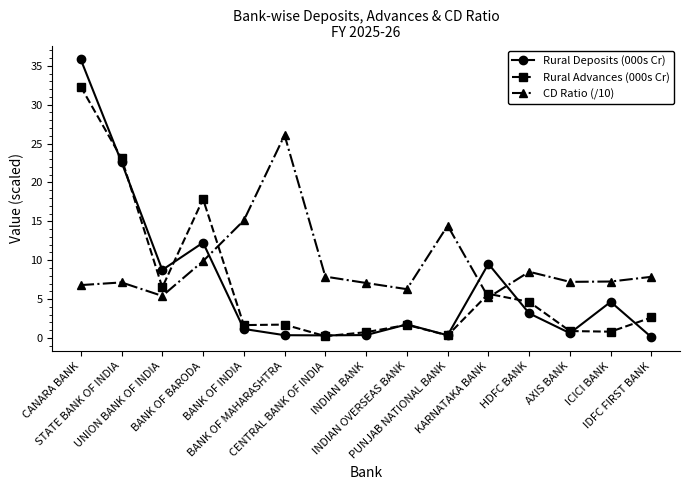

True or false: CD Ratio (/10) has more than 0 points higher than both neighbors.

True